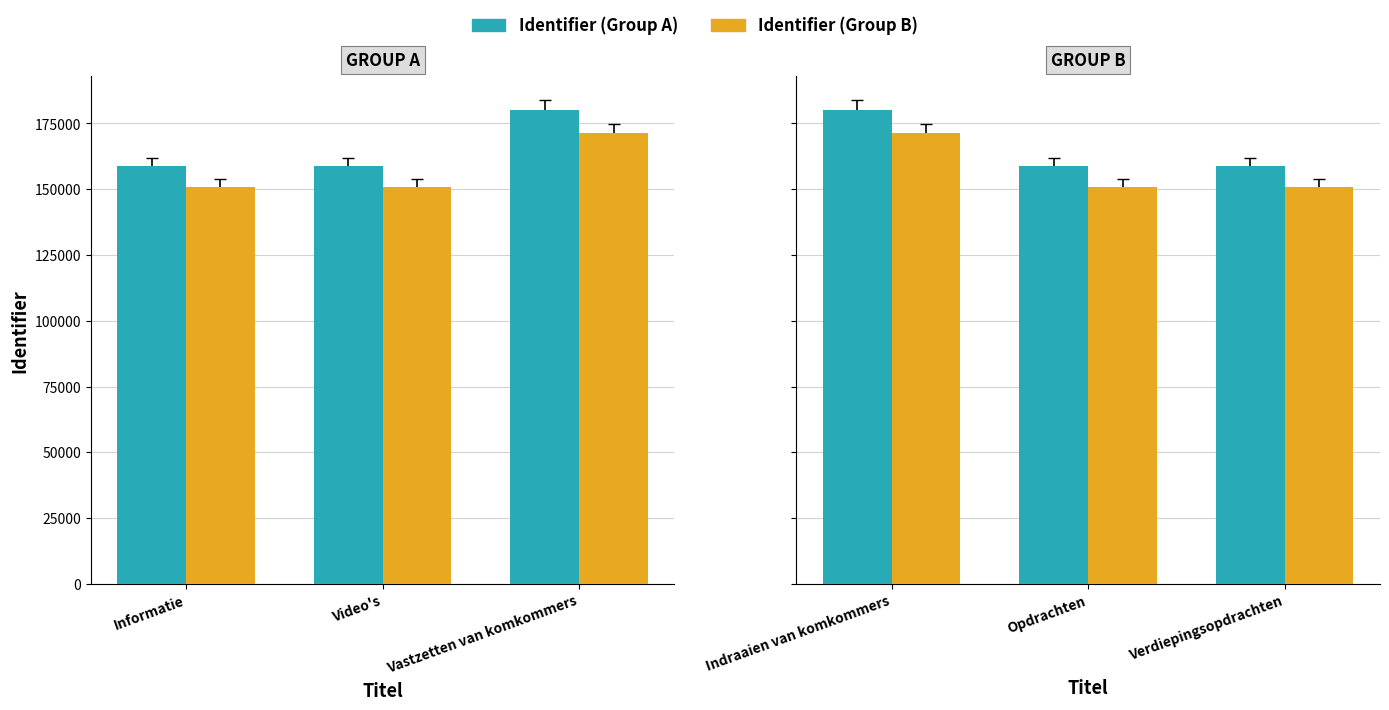

What position from the right is Opdrachten?

2